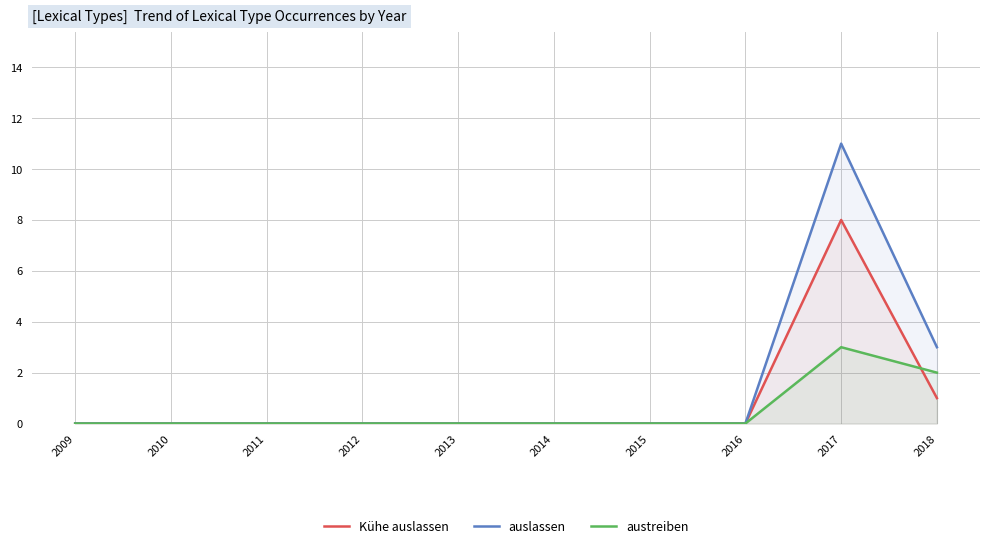

What are all the series names shown in the legend?

Kühe auslassen, auslassen, austreiben